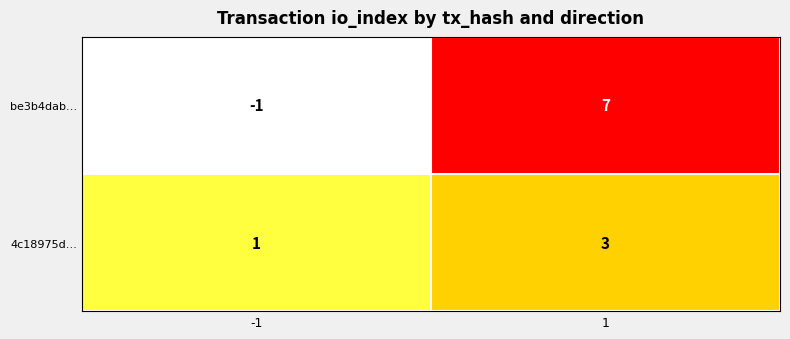

What is the maximum value for 4c18975d…?

3